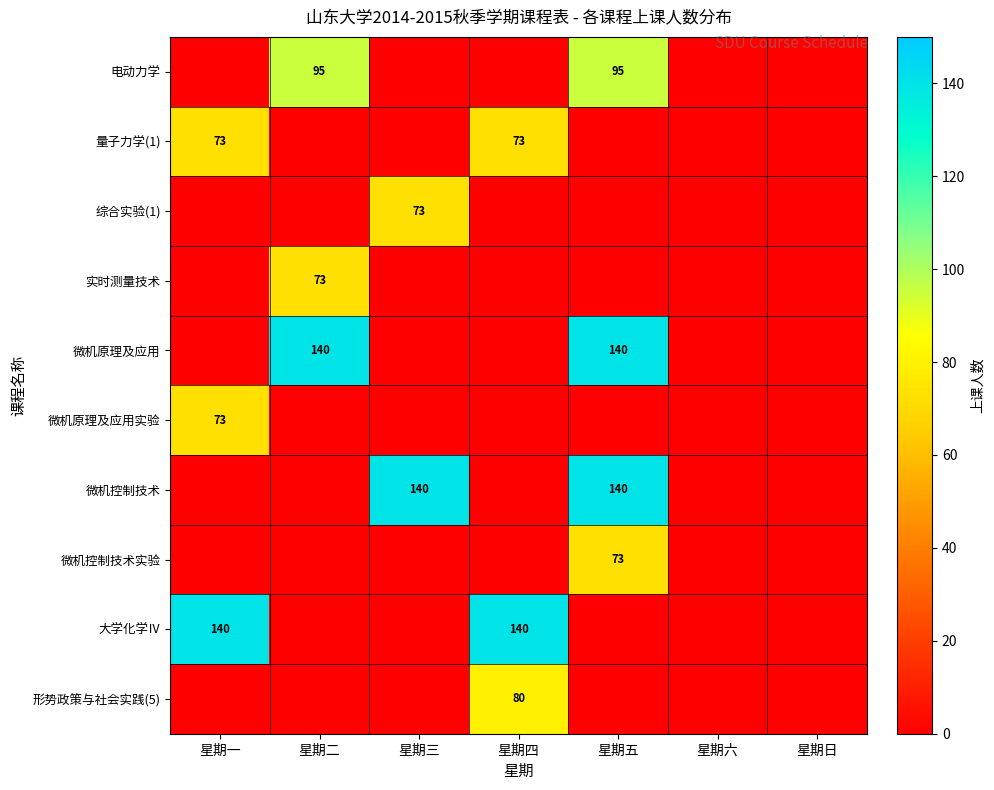

The value of 大学化学Ⅳ at 星期四 is 215. True or false?

False